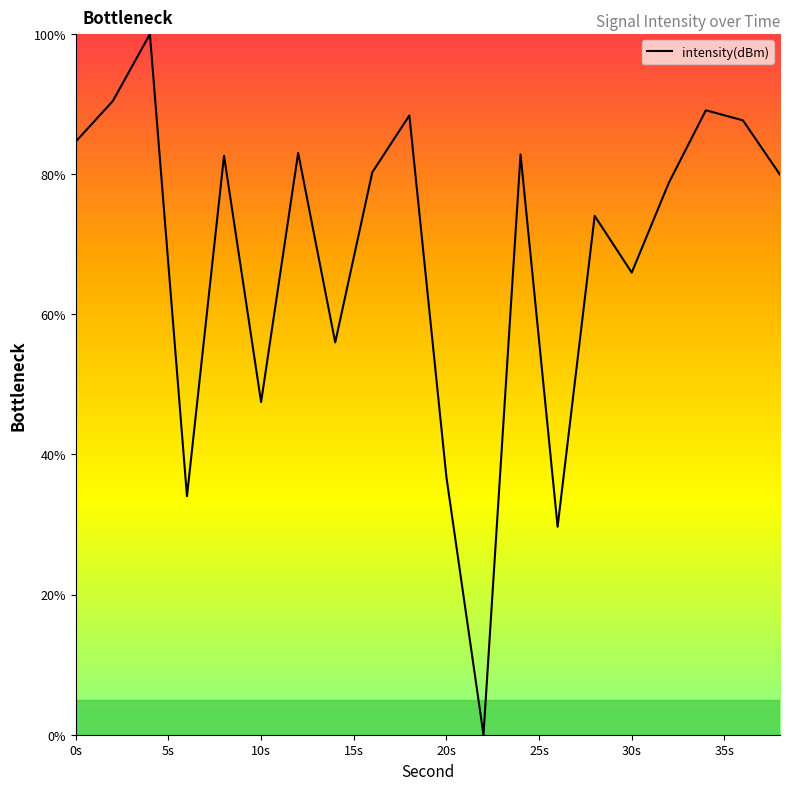

What is the maximum value shown in the chart?

100.0